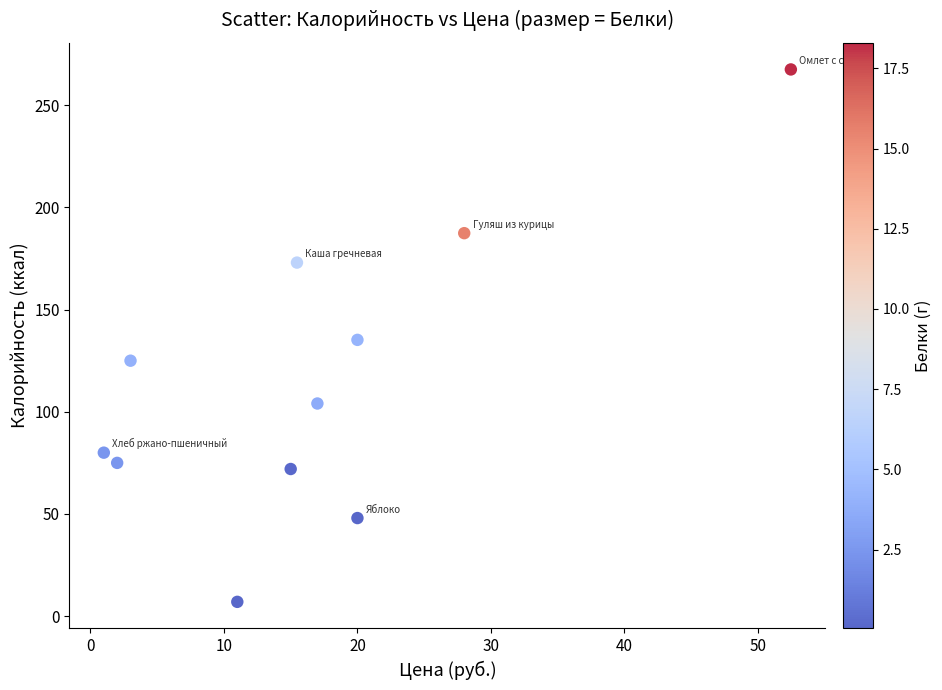

What is the average Y value?

115.8